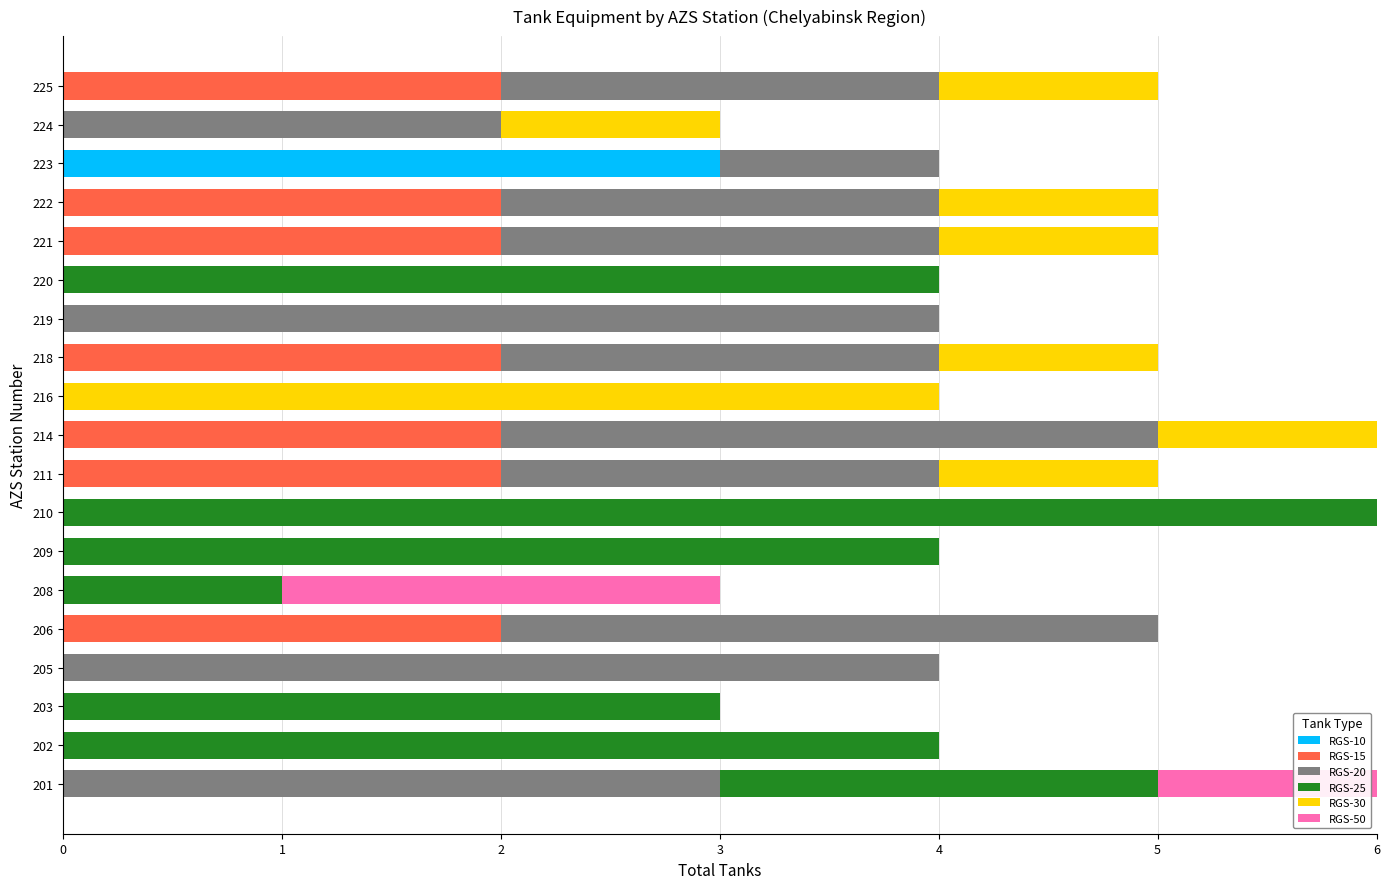

How many categories are shown in the chart?

19